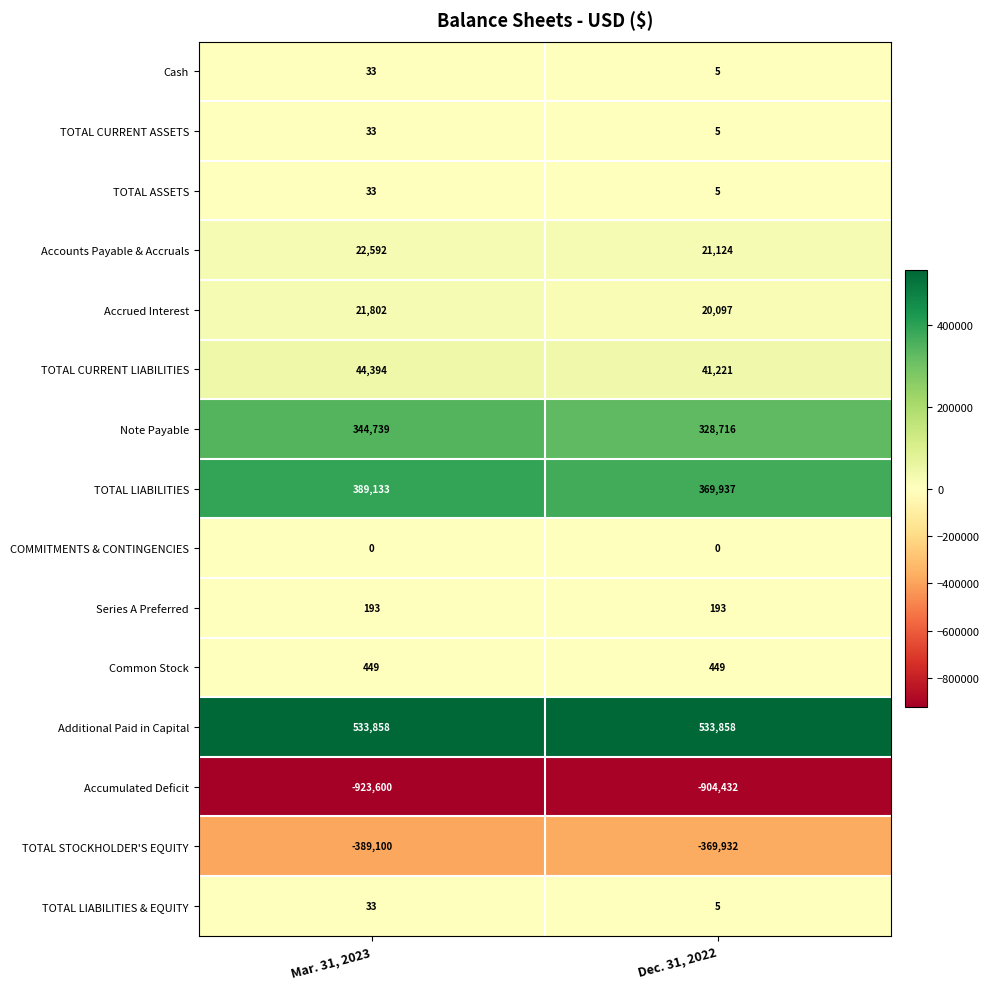

What is the maximum value shown in the chart?

533858